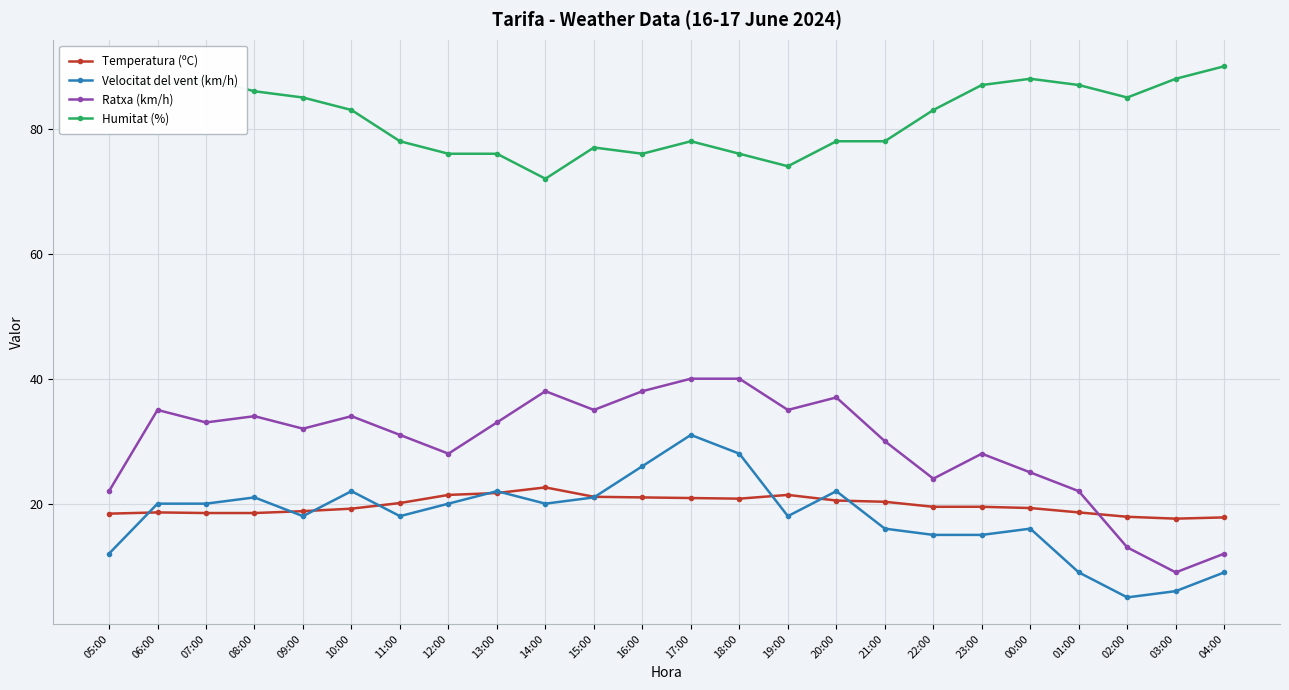

What is the value of the Humitat (%) point at the 6th from the left?

83.0